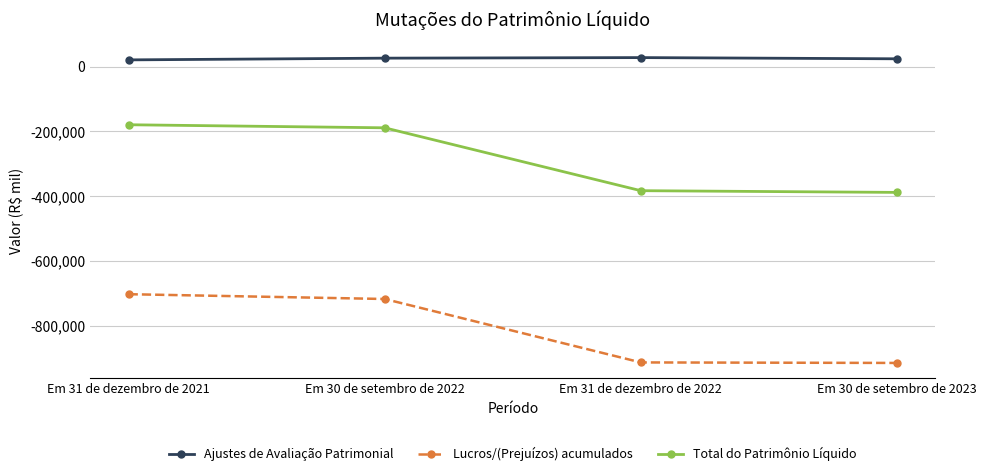

What is the smallest value displayed?

-915083